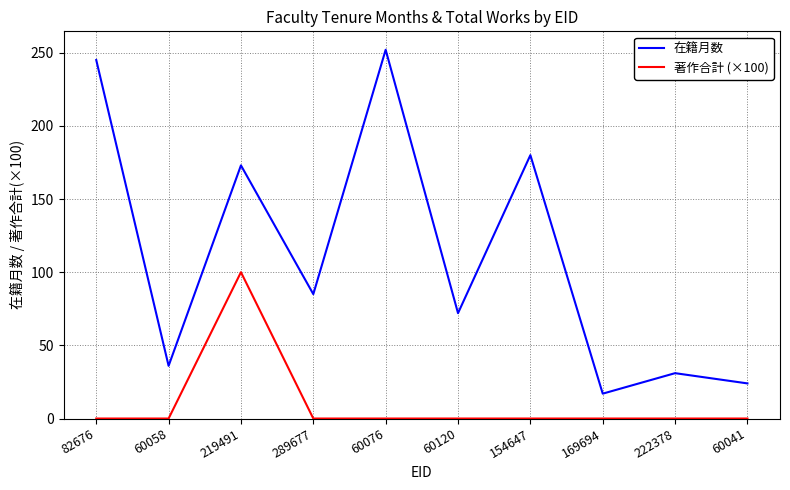

Is the value of 在籍月数 at 60120 greater than the value of 著作合計 (×100) at 60041?

Yes